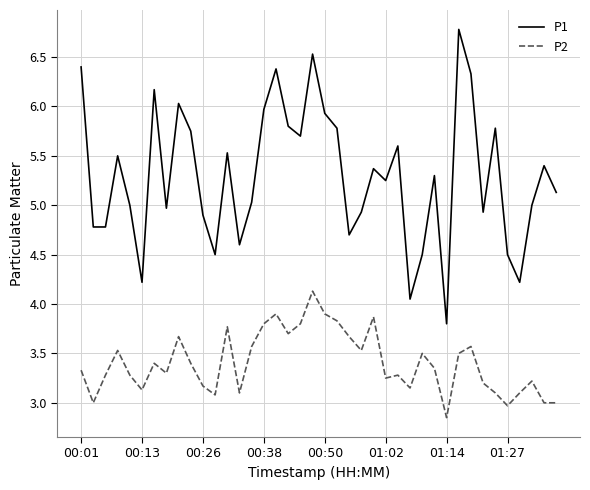

Which series has the widest spread of values?

P1